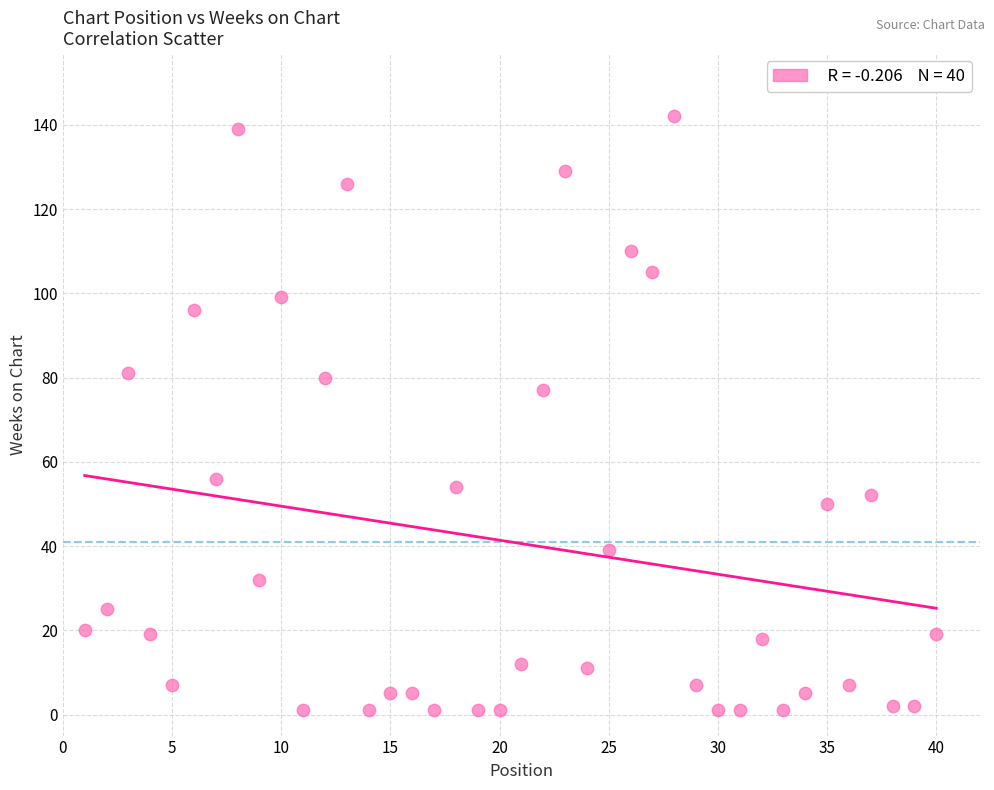

What Y value in the scatter plot is closest to 71?

77